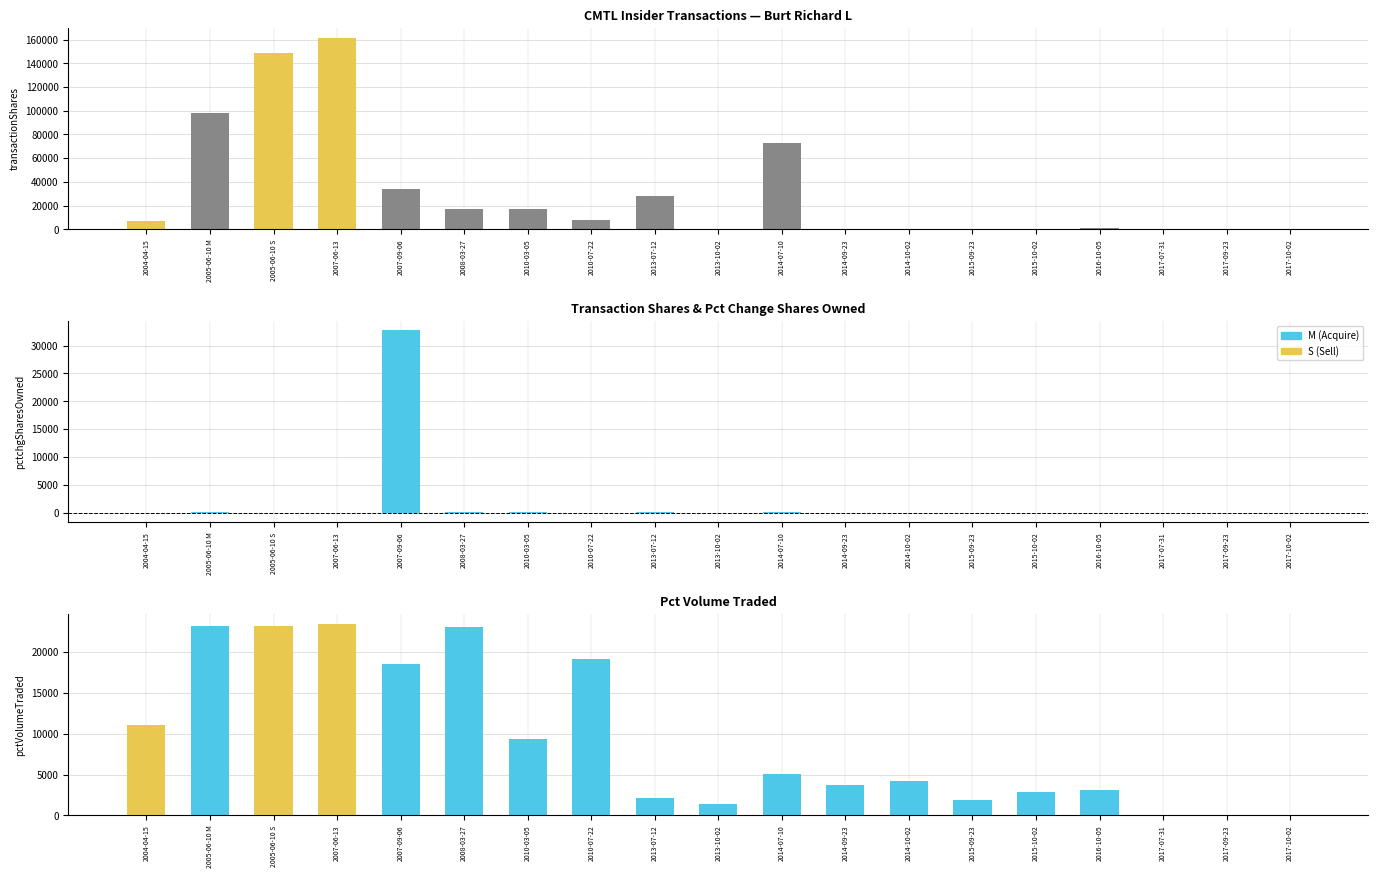

Where does the pctchgSharesOwned series first go above 0?

2005-06-10 M